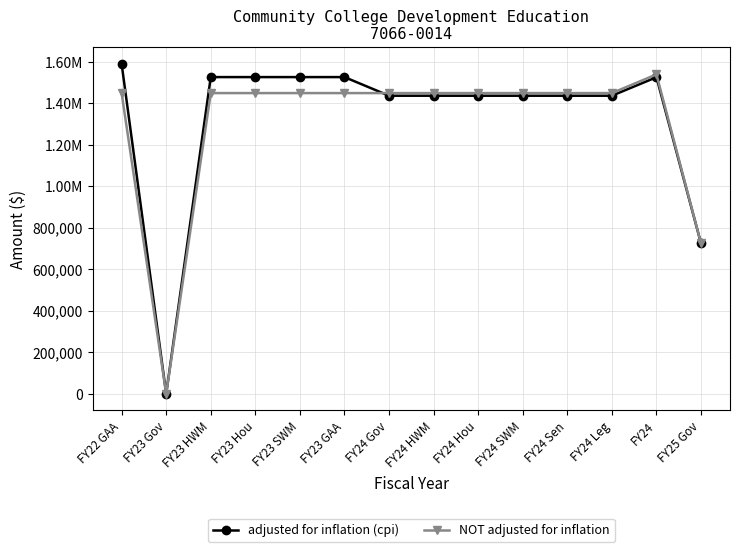

Between FY25 Gov and FY24 Sen, which is larger?

FY24 Sen